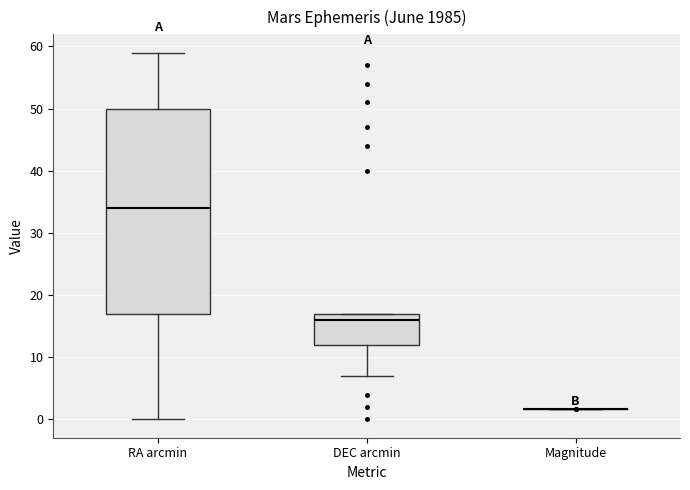

Comparing the boxes themselves (not the whiskers), which one is the tallest?

RA arcmin